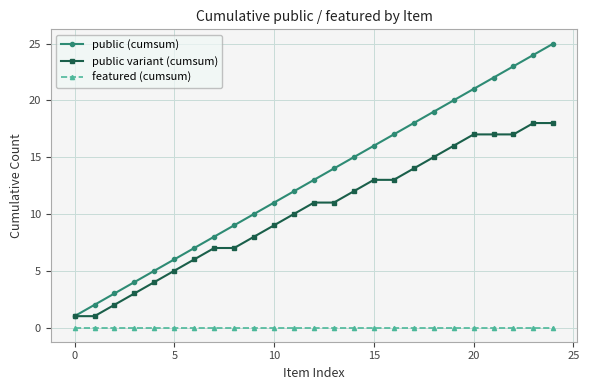

Reading right to left, what are all the values shown in this chart?

public (cumsum): 25	24	23	22	21	20	19	18	17	16	15	14	13	12	11	10	9	8	7	6	5	4	3	2	1
public variant (cumsum): 18	18	17	17	17	16	15	14	13	13	12	11	11	10	9	8	7	7	6	5	4	3	2	1	1
featured (cumsum): 0	0	0	0	0	0	0	0	0	0	0	0	0	0	0	0	0	0	0	0	0	0	0	0	0